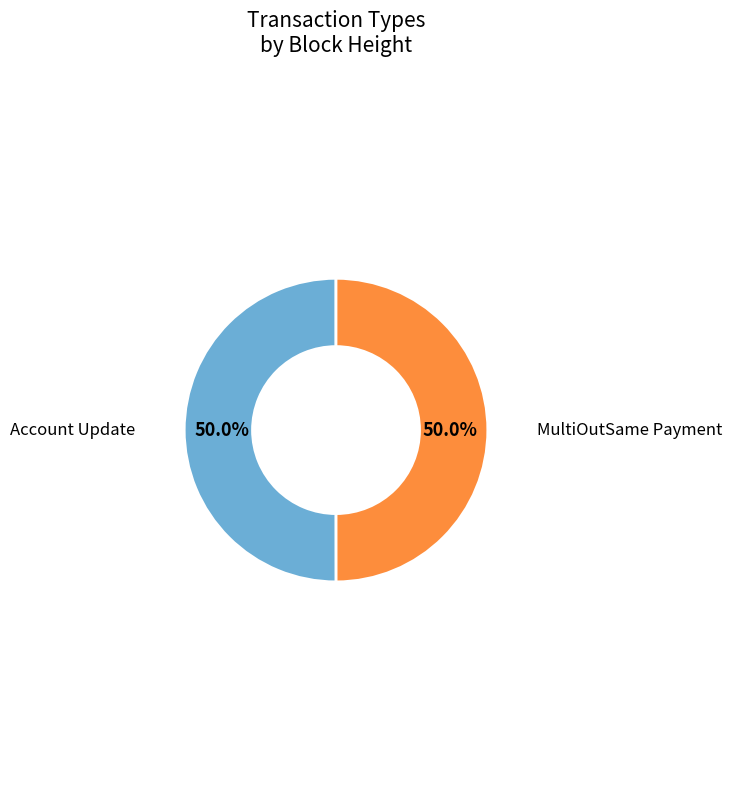

Count the number of slices in the pie.

2